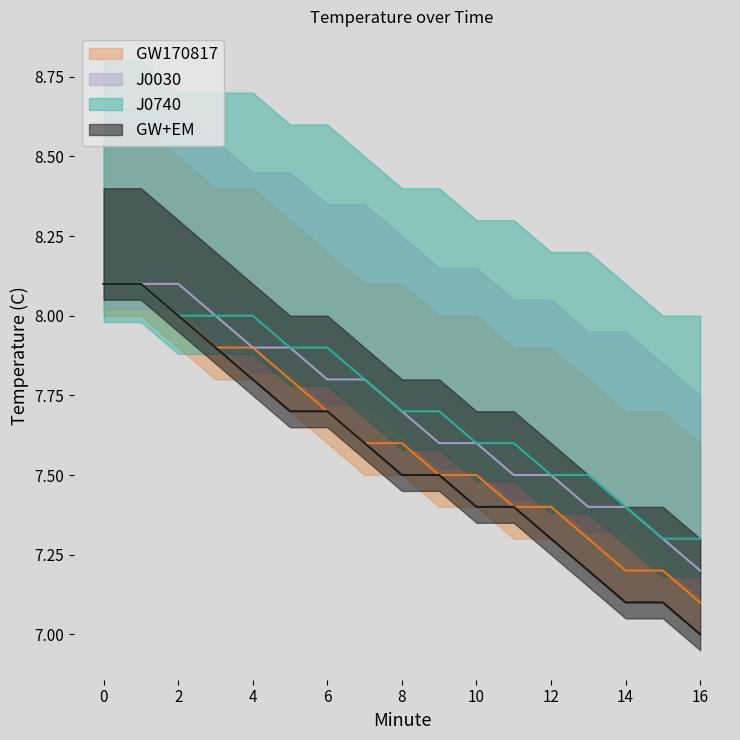

How many J0740 values are between 7 and 8?

15